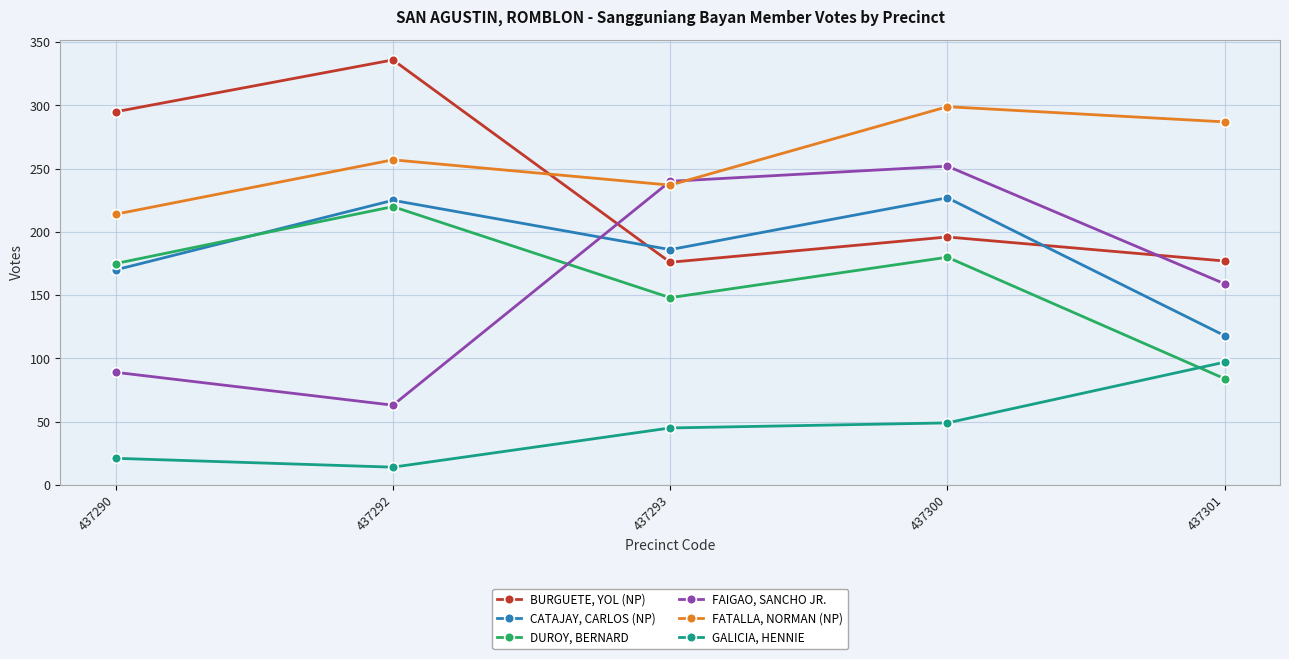

At which category does GALICIA, HENNIE reach its first local valley?

437292